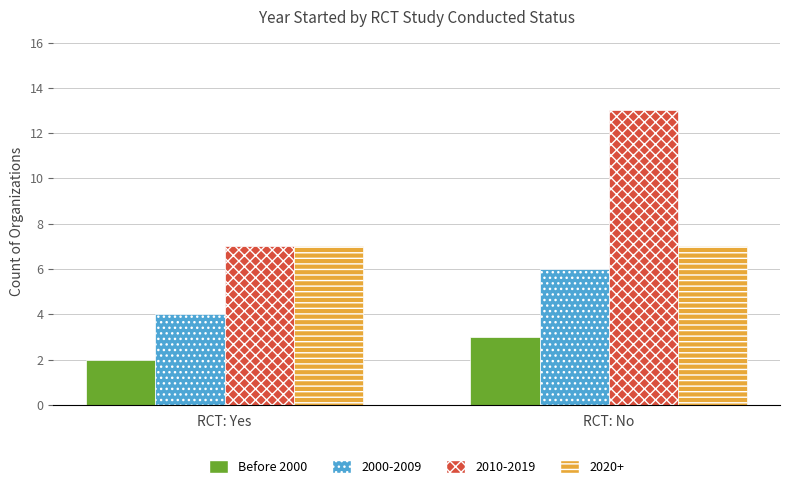

Read the 2010-2019 value at RCT: No.

13